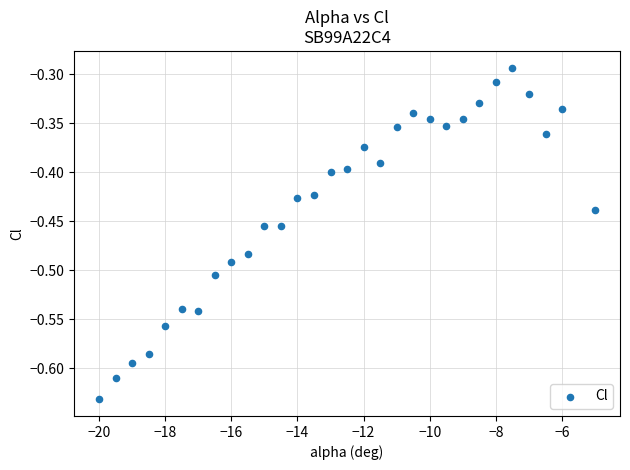

What is the range of Y values (max minus min)?

0.3